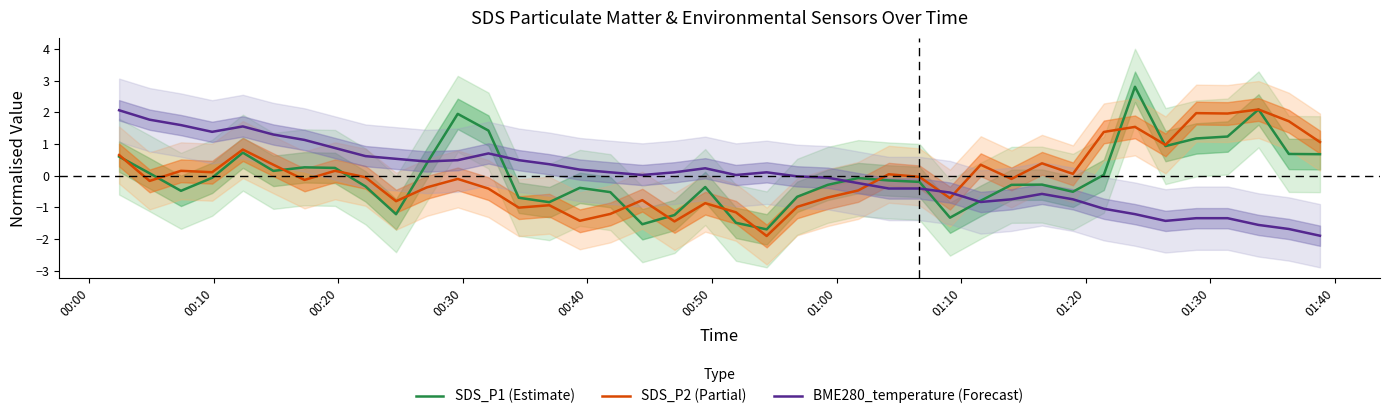

Reading left to right, transcribe all the data shown in this chart.

SDS_P1 (Estimate): 0.6	0.1	-0.5	-0.1	0.7	0.2	0.3	0.2	-0.3	-1.2	0.4	2.0	1.4	-0.7	-0.8	-0.4	-0.5	-1.5	-1.2	-0.4	-1.5	-1.7	-0.7	-0.3	-0.1	-0.2	-0.2	-1.3	-0.8	-0.3	-0.3	-0.5	0.0	2.8	0.9	1.2	1.2	2.1	0.7	0.7
SDS_P2 (Partial): 0.7	-0.2	0.2	0.1	0.8	0.3	-0.1	0.2	-0.1	-0.8	-0.4	-0.1	-0.4	-1.0	-0.9	-1.4	-1.2	-0.8	-1.4	-0.9	-1.2	-1.9	-1.0	-0.7	-0.5	0.0	-0.0	-0.7	0.3	-0.1	0.4	0.1	1.4	1.5	1.0	2.0	2.0	2.1	1.7	1.1
BME280_temperature (Forecast): 2.1	1.8	1.6	1.4	1.6	1.3	1.1	0.9	0.6	0.5	0.4	0.5	0.7	0.5	0.4	0.2	0.1	0.0	0.1	0.2	0.0	0.1	-0.0	-0.1	-0.2	-0.4	-0.4	-0.5	-0.8	-0.7	-0.6	-0.7	-1.0	-1.2	-1.4	-1.3	-1.3	-1.6	-1.7	-1.9